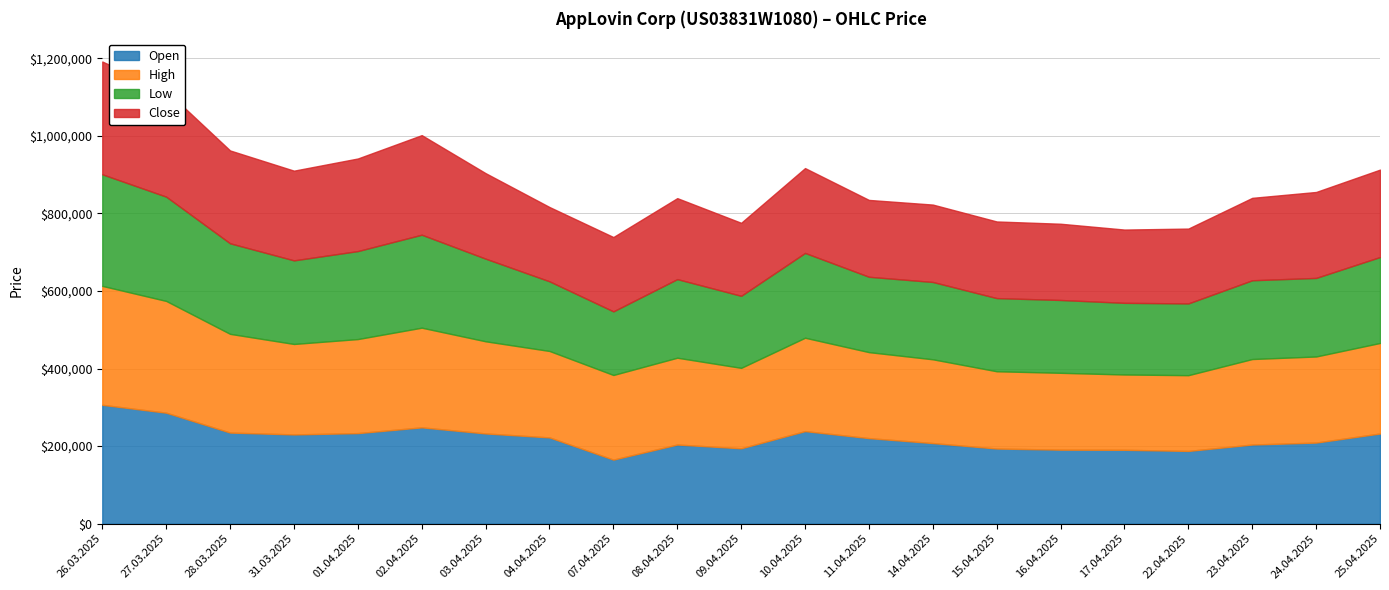

True or false: Close and Low cross at least once.

False